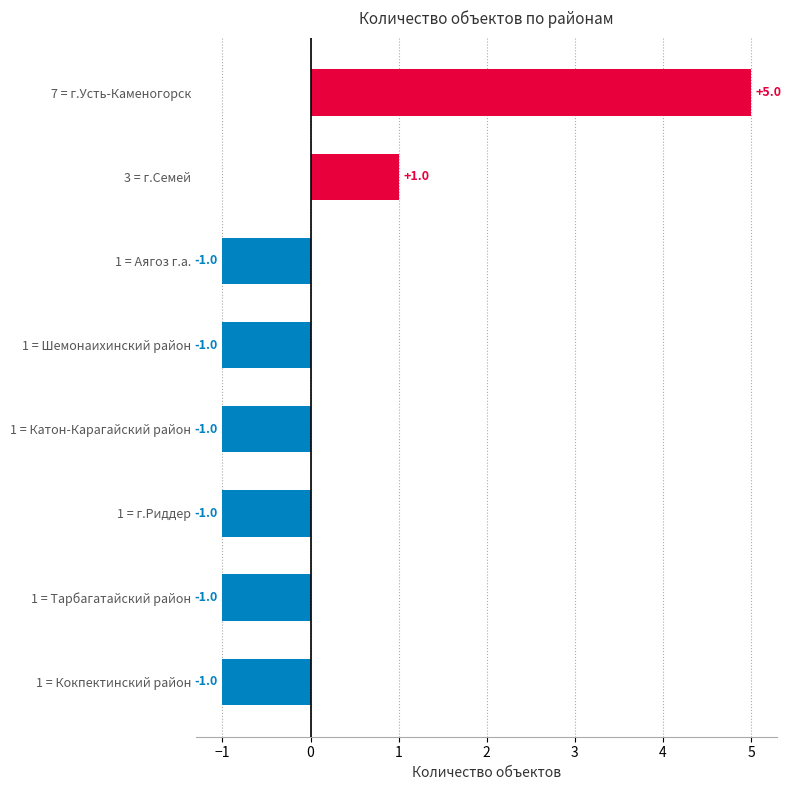

Which category has the highest value across all series?

7 = г.Усть-Каменогорск